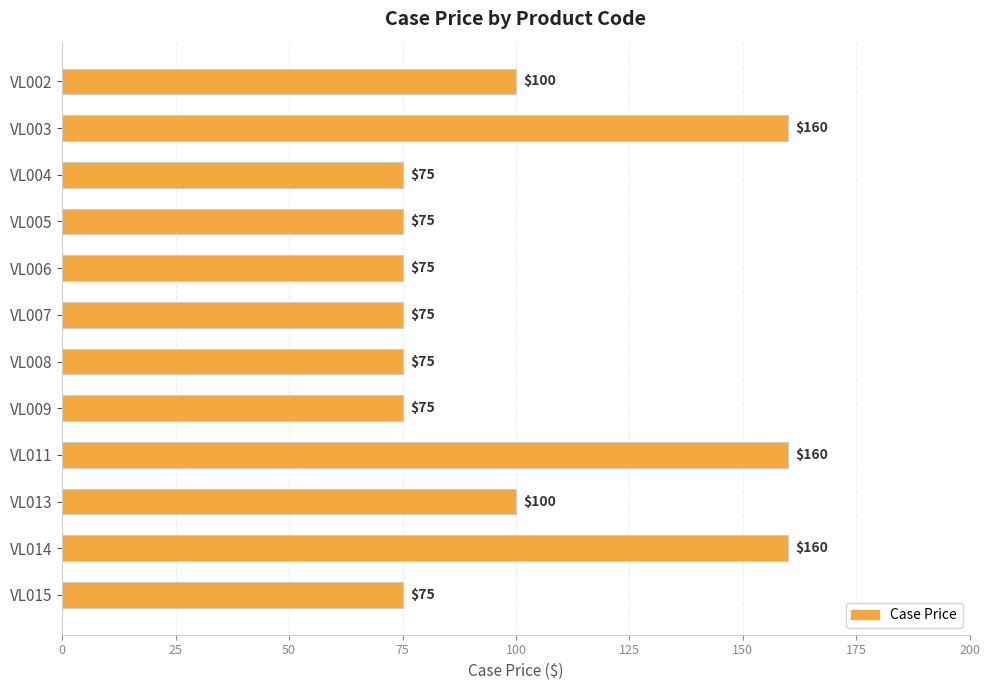

Is it true that the value at VL009 is 41?

False